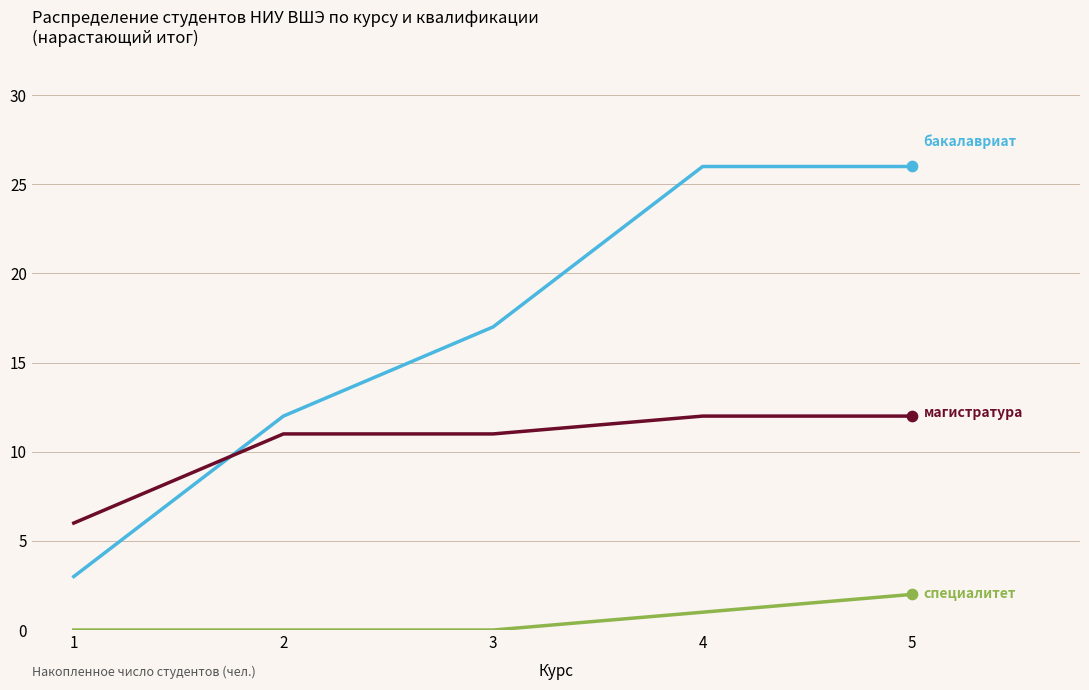

What is the difference between the highest and lowest values at 5?

24